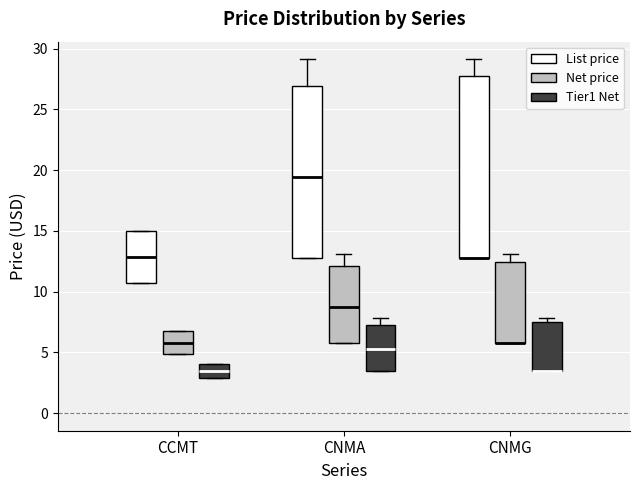

Reading left to right, read every box against the y-axis: the position of its median line, the range the box covers, and the ends of its whiskers. The values are not printed on the chart, so give them approximately, as read against the axis.

CCMT (List price): median 13.0, box 10.5 to 15.0, whiskers 10.5 to 15.0
CCMT (Net price): median 6.0, box 5.0 to 6.5, whiskers 5.0 to 6.5
CCMT (Tier1 Net): median 3.5, box 3.0 to 4.0, whiskers 3.0 to 4.0
CNMA (List price): median 19.5, box 12.5 to 27.0, whiskers 12.5 to 29.0
CNMA (Net price): median 9.0, box 5.5 to 12.0, whiskers 5.5 to 13.0
CNMA (Tier1 Net): median 5.5, box 3.5 to 7.5, whiskers 3.5 to 8.0
CNMG (List price): median 12.5 (drawn on the box's lower edge), box 12.5 to 27.5, whiskers 12.5 to 29.0
CNMG (Net price): median 5.5 (drawn on the box's lower edge), box 5.5 to 12.5, whiskers 5.5 to 13.0
CNMG (Tier1 Net): median 3.5 (drawn on the box's lower edge), box 3.5 to 7.5, whiskers 3.5 to 8.0